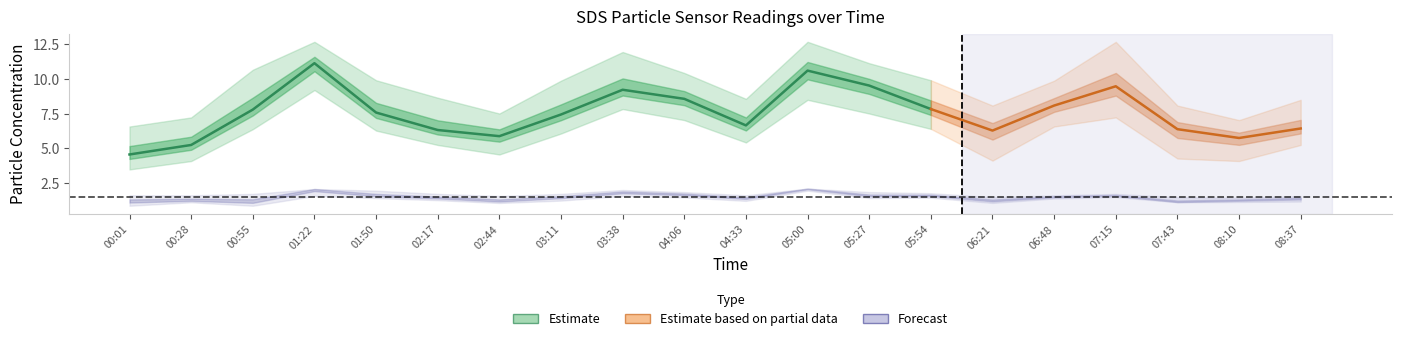

Which category has the lowest value across all series?

00:01